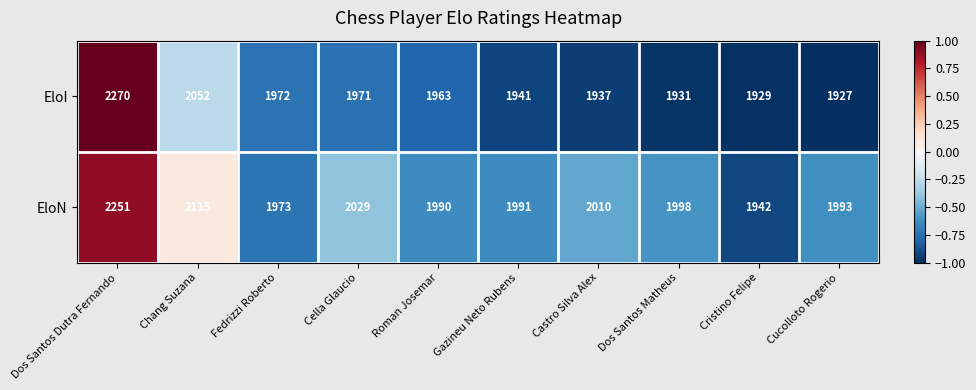

The EloI series shows 3279 at Cella Glaucio. True or false?

False